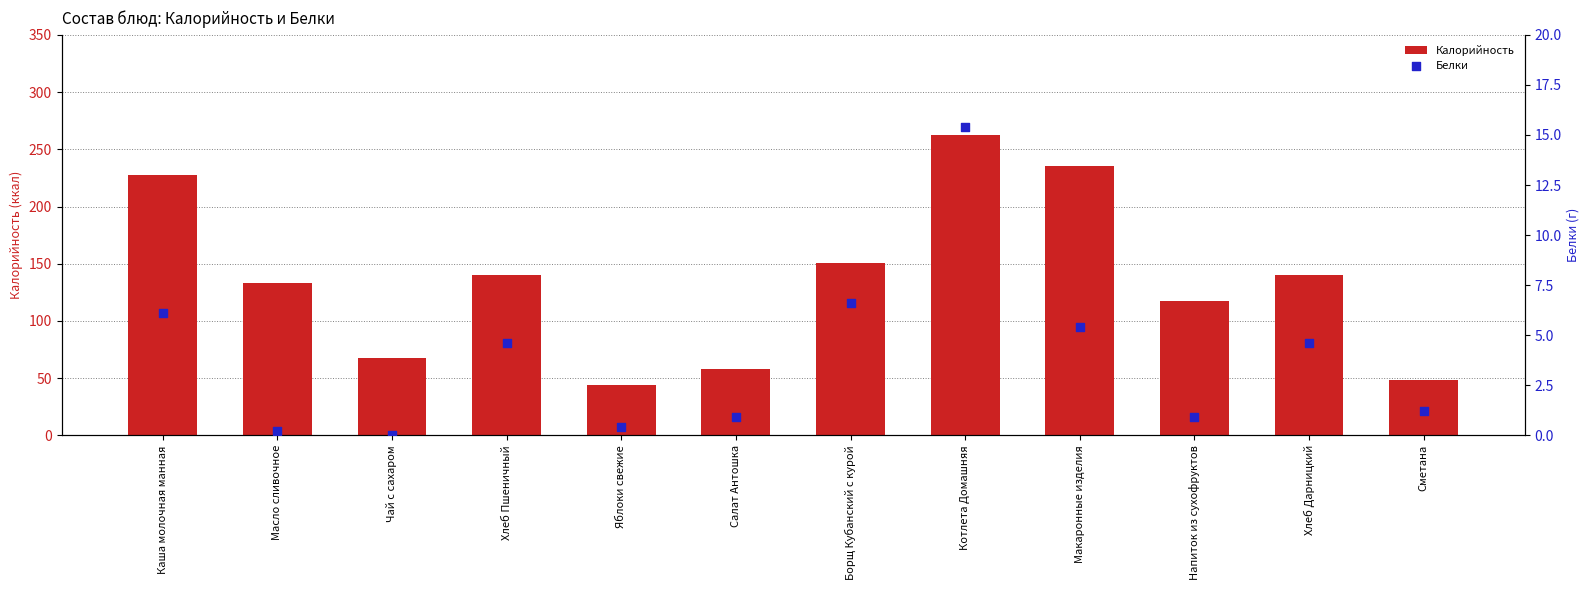

What are all the series names shown in the legend?

Калорийность, Белки